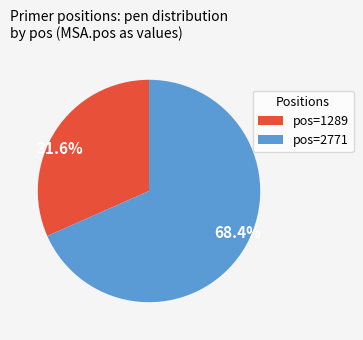

How many segments does this pie chart have?

2